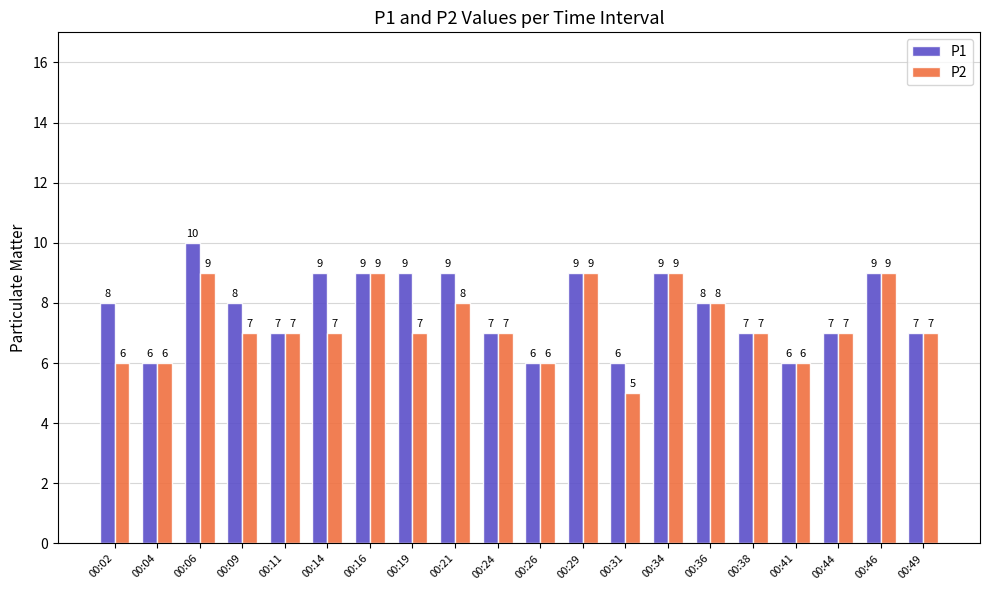

What is the value of the P1 bar at the 6th from the left?

9